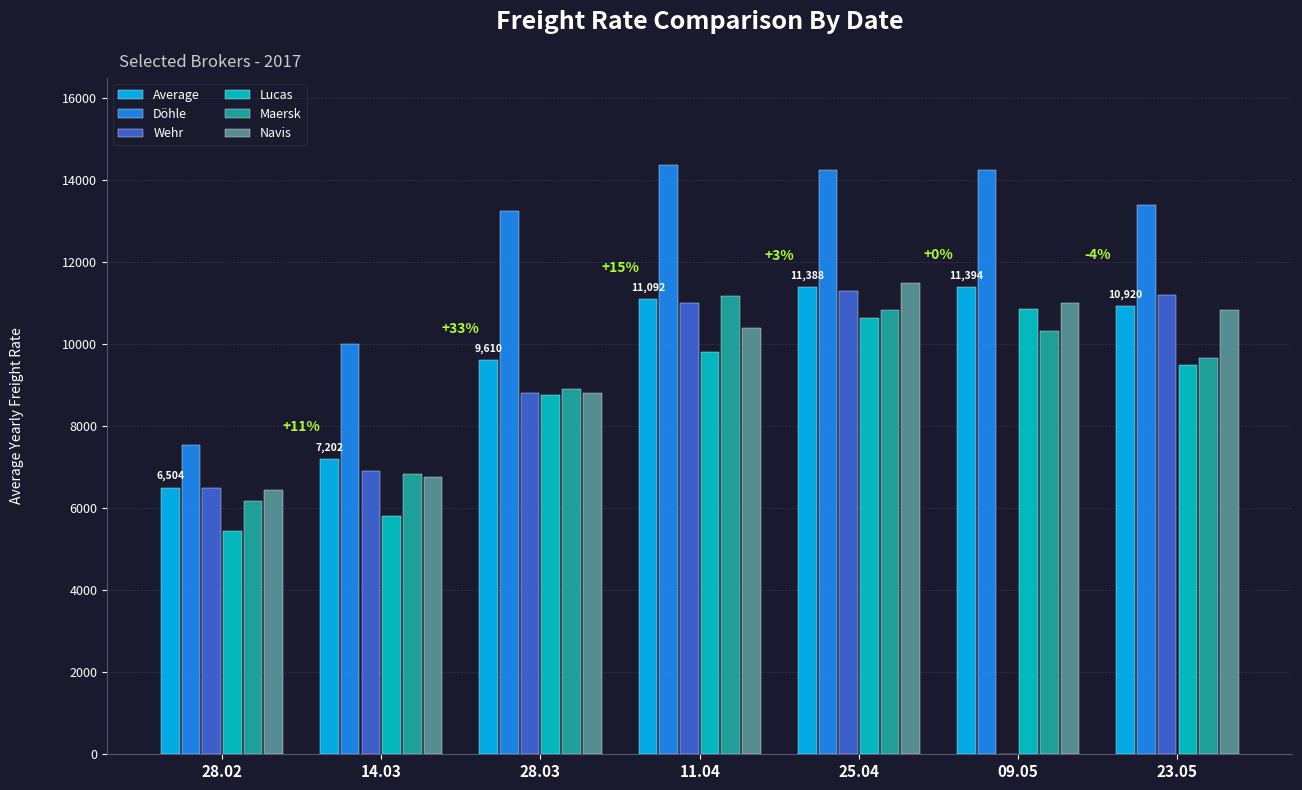

The value of Lucas at 09.05 is 10850. True or false?

True